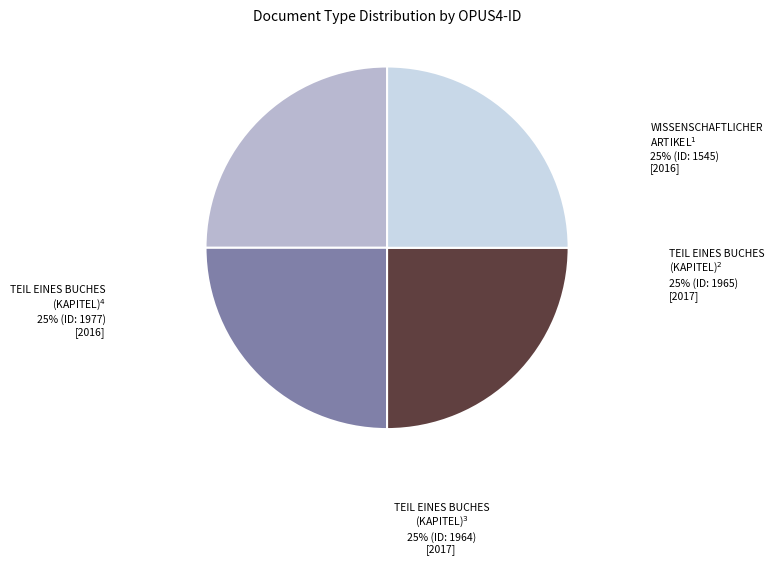

To the nearest percent, what is the average slice percentage?

25%